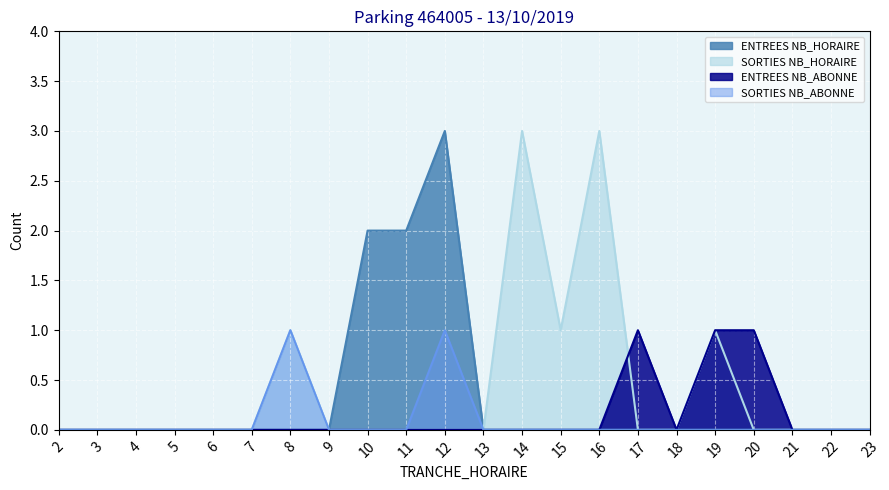

What is the greatest value displayed?

3